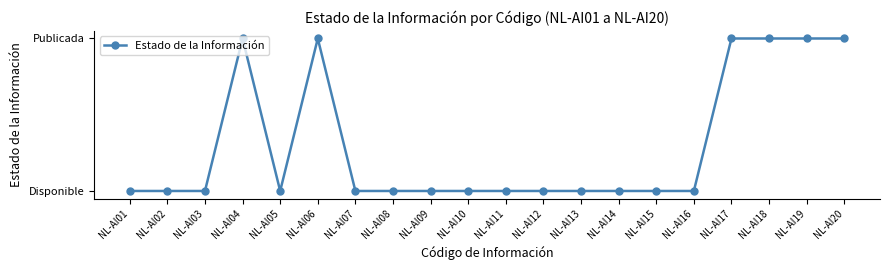

What is the sum of all values?

6